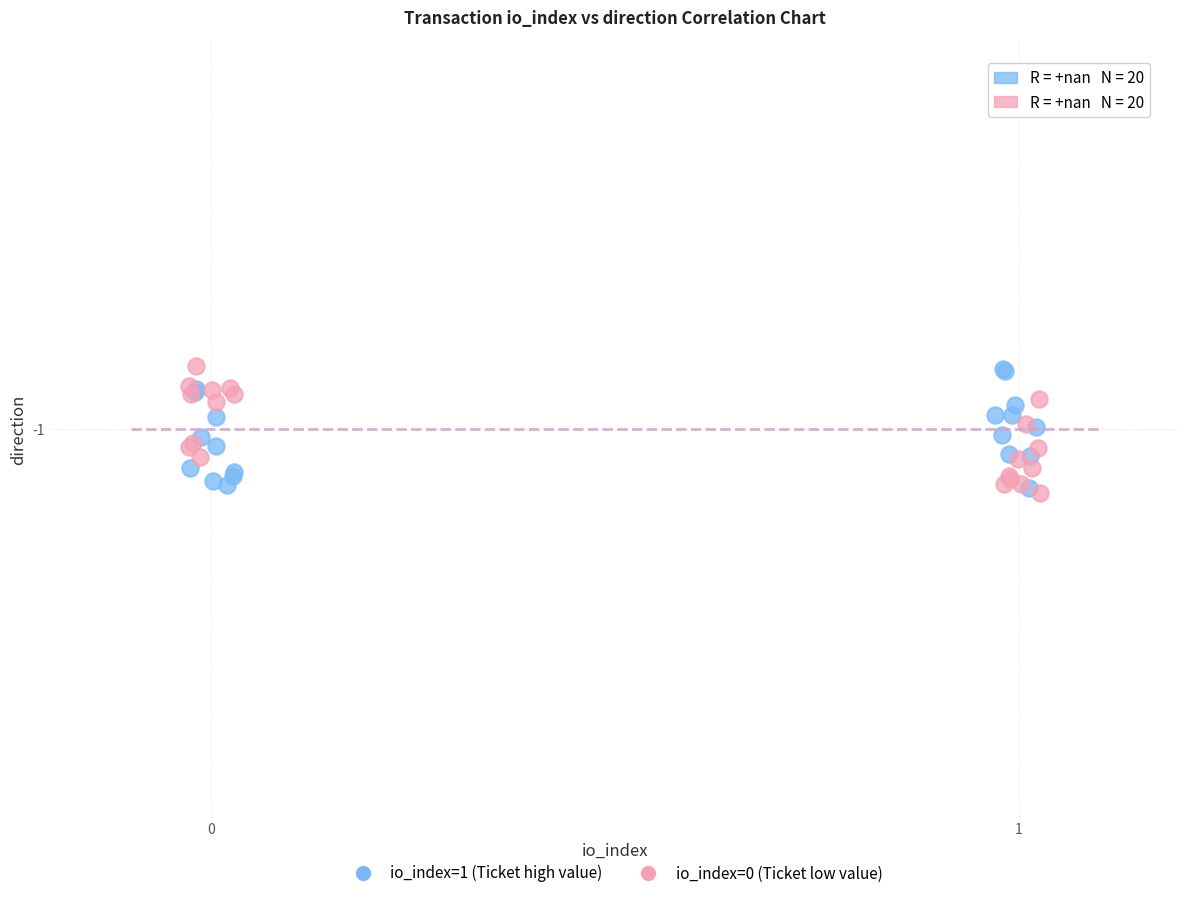

What are all the series names shown in the legend?

io_index=1 (Ticket high value), io_index=0 (Ticket low value)